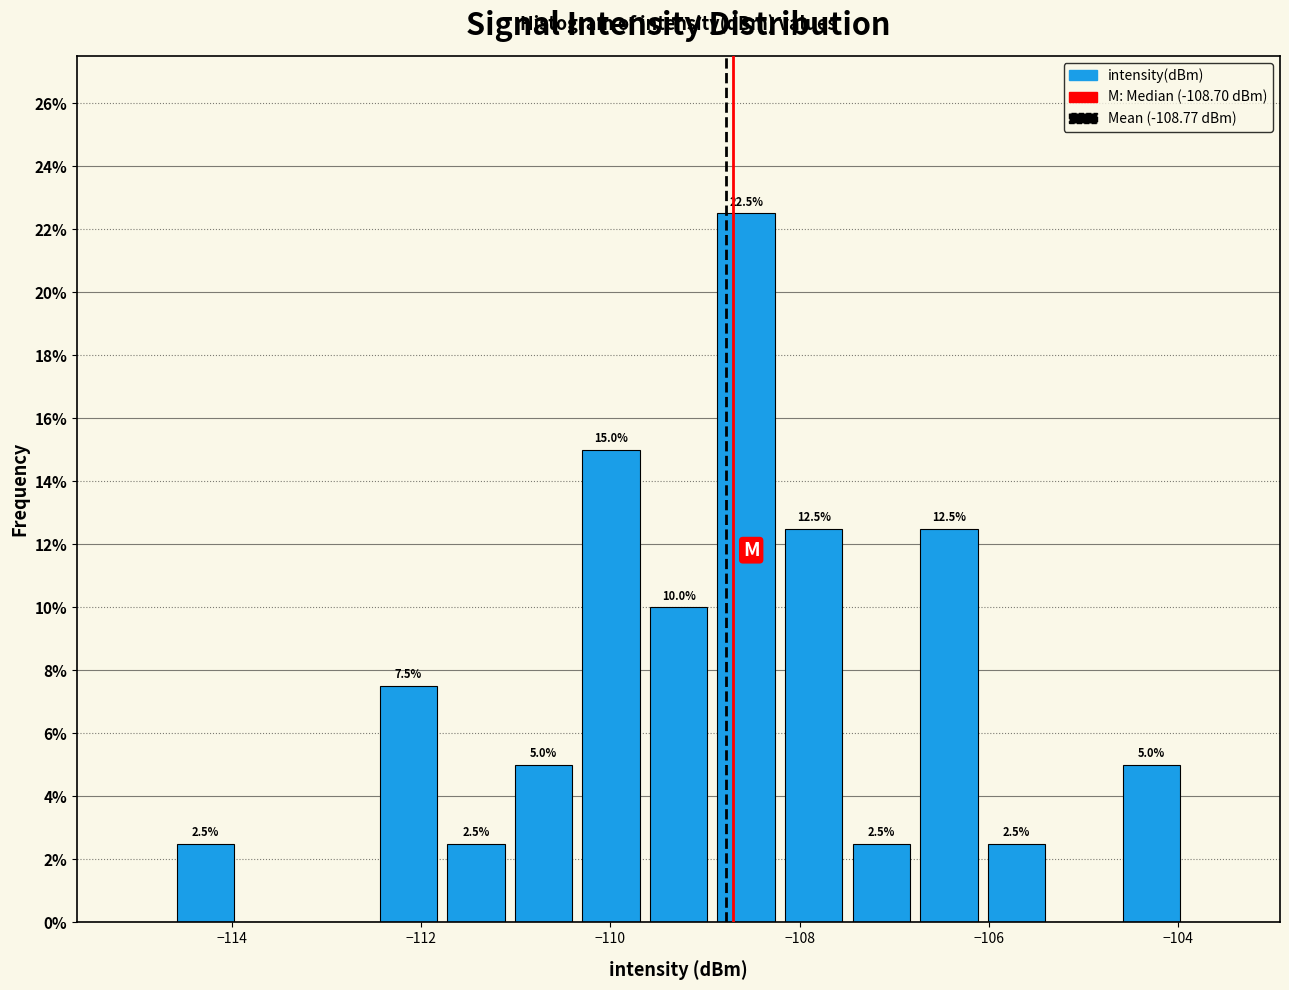

Read against the x-axis, roughly where is the centre of the tallest bar?

-108.6